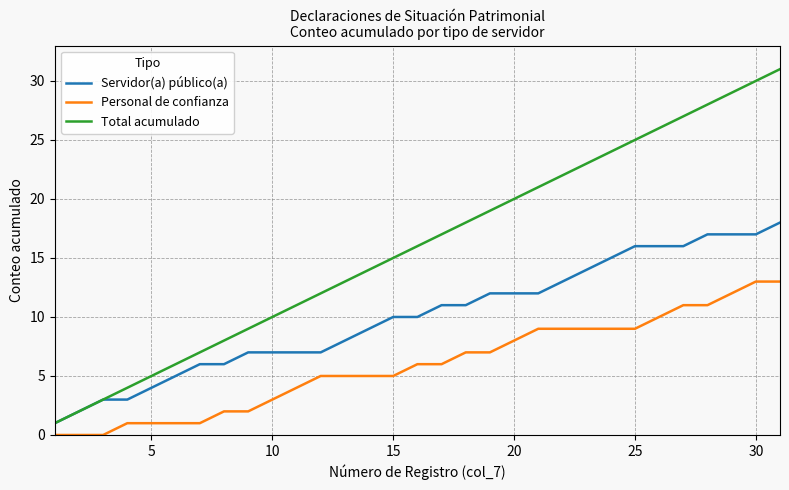

How many values in the Personal de confianza series are below 6?

15